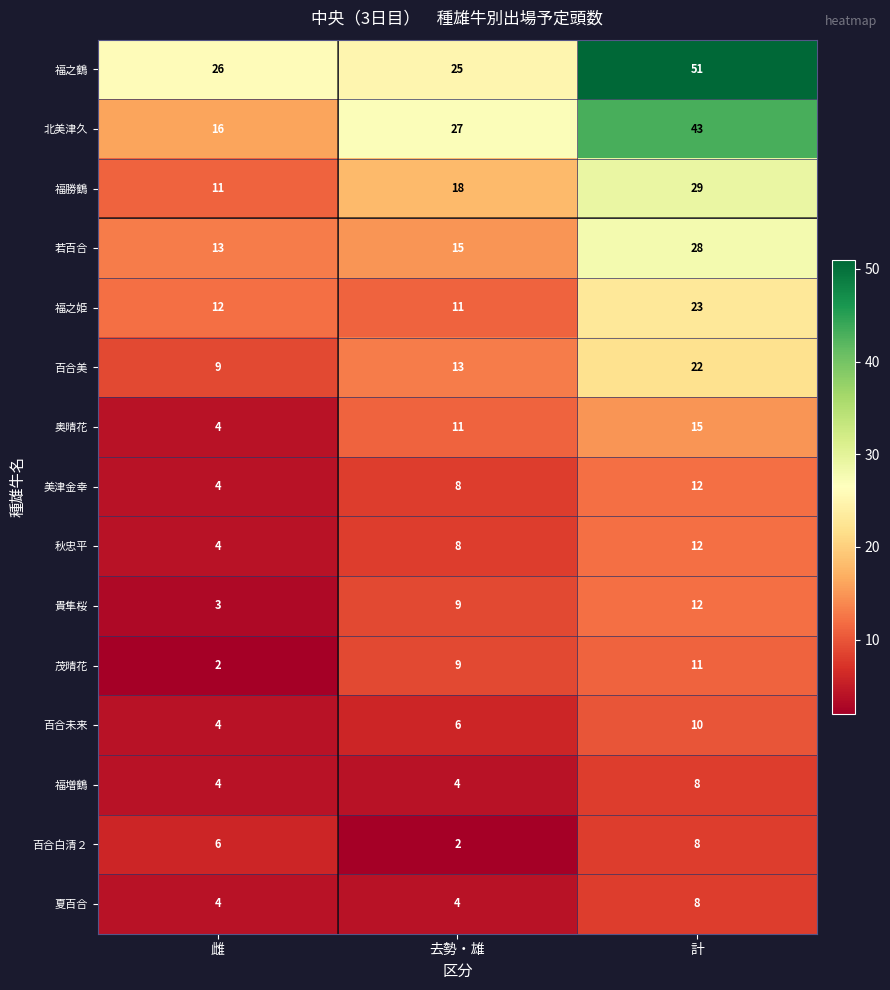

The 奥晴花 series shows 4 at 雌. True or false?

True